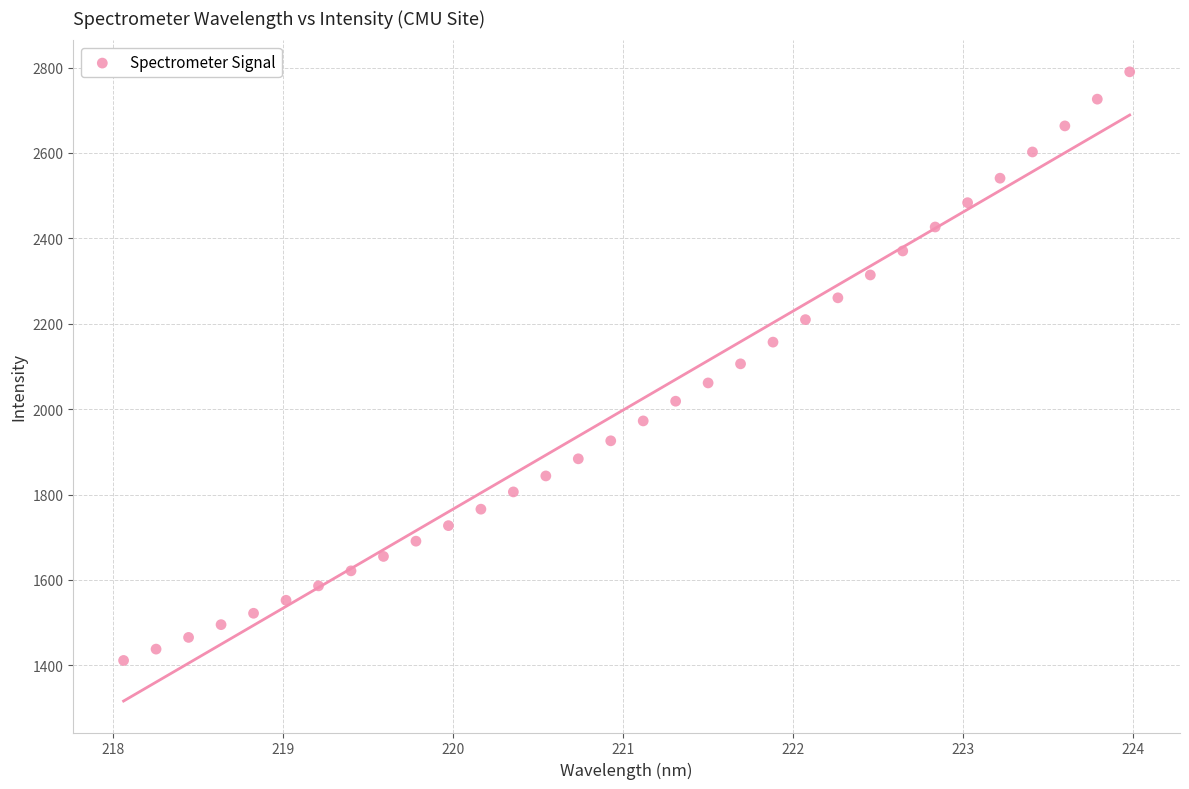

What is the range of Y values (max minus min)?

1378.4